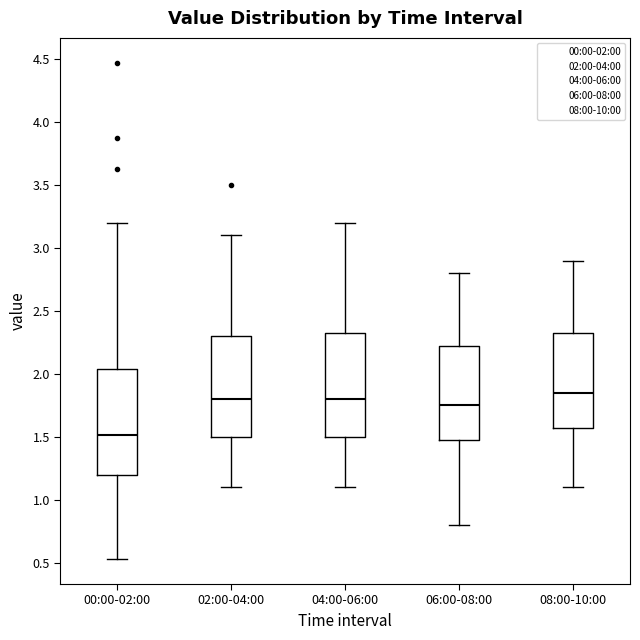

Which box has the lowest median line?

00:00-02:00